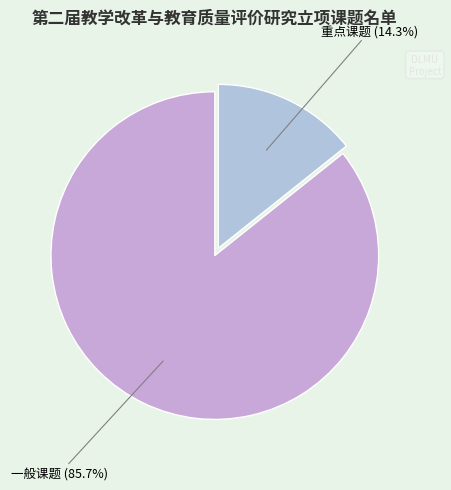

How many slices are in this pie chart?

2